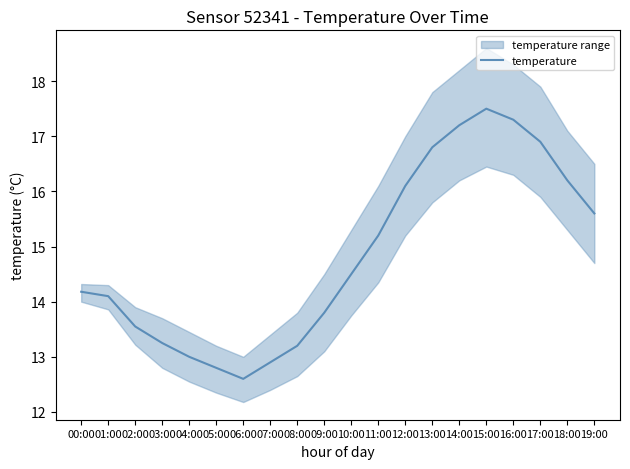

At which label is temperature closest to 15?

11:00